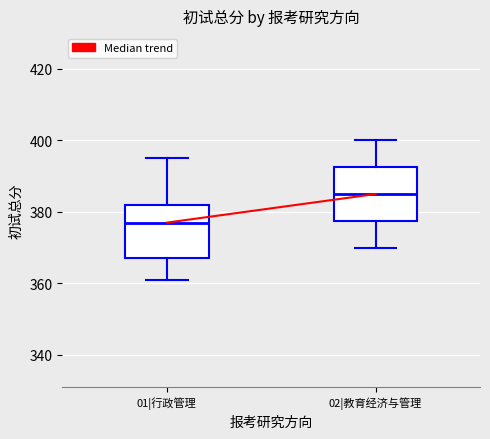

Reading left to right, read every box against the y-axis: the position of its median line, the range the box covers, and the ends of its whiskers. The values are not printed on the chart, so give them approximately, as read against the axis.

01|行政管理: median 378, box 368 to 382, whiskers 362 to 396
02|教育经济与管理: median 386, box 378 to 392, whiskers 370 to 400